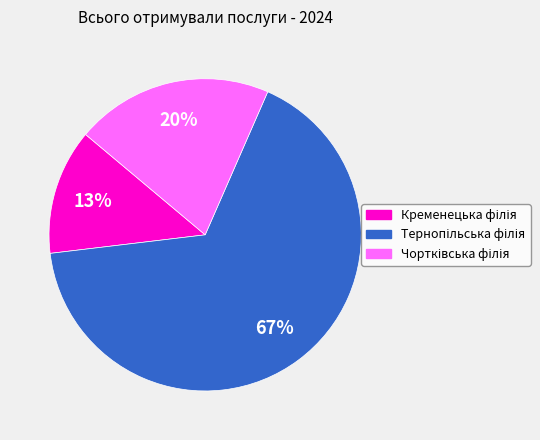

To the nearest percent, what is the difference between the largest and smallest slice percentages?

54%